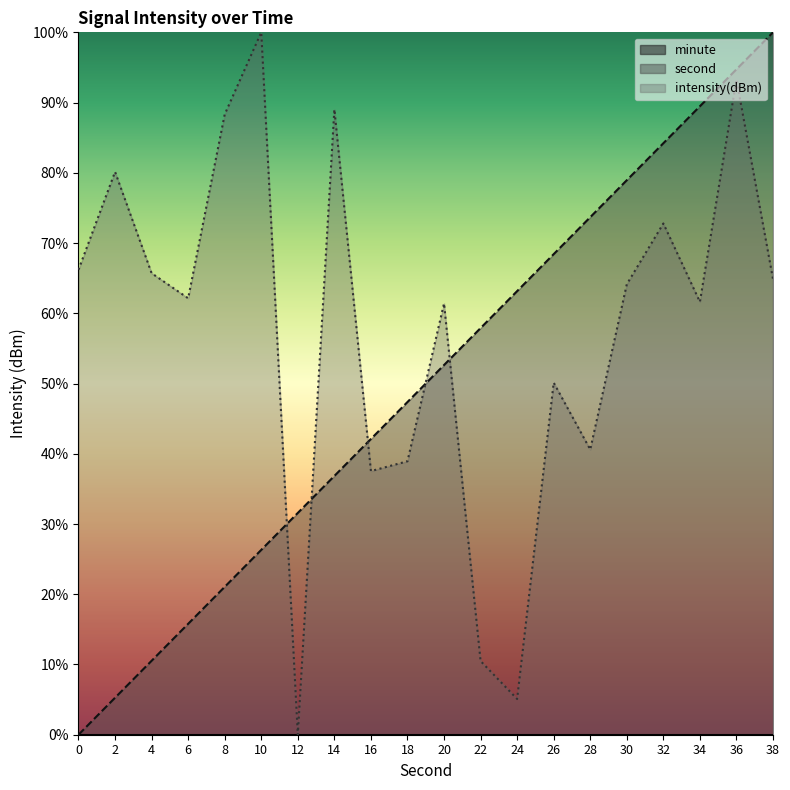

What is the difference between the maximum and minimum values in the intensity(dBm) series?

100.0